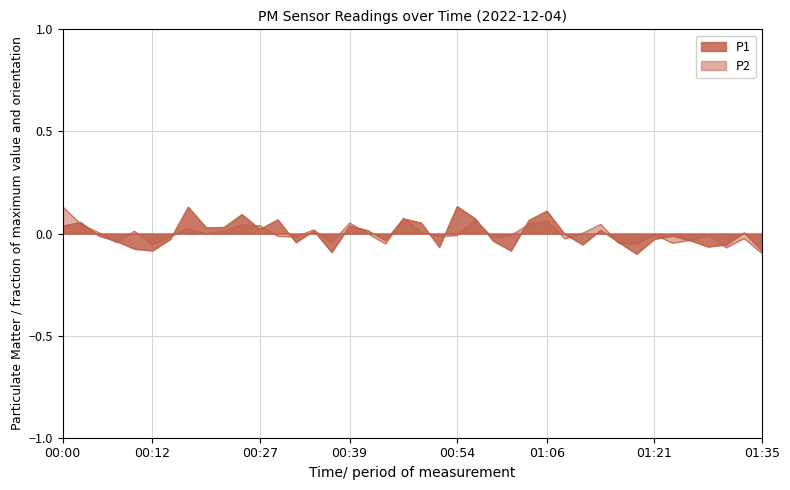

At which label is P2 closest to 0?

00:41